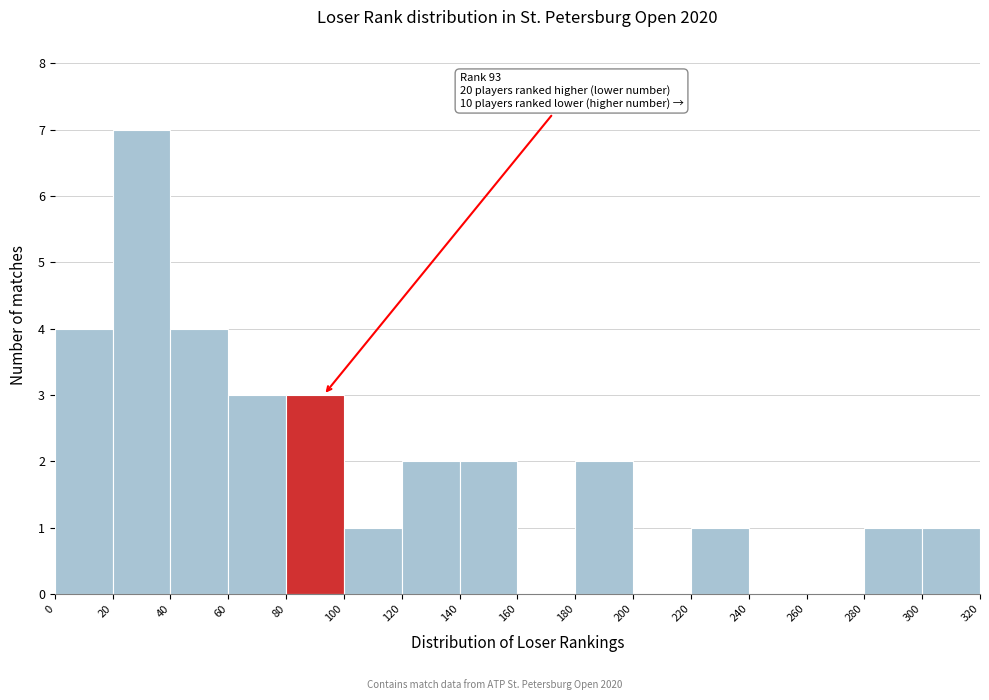

Which range on the x-axis has the tallest bar?

20 to 40